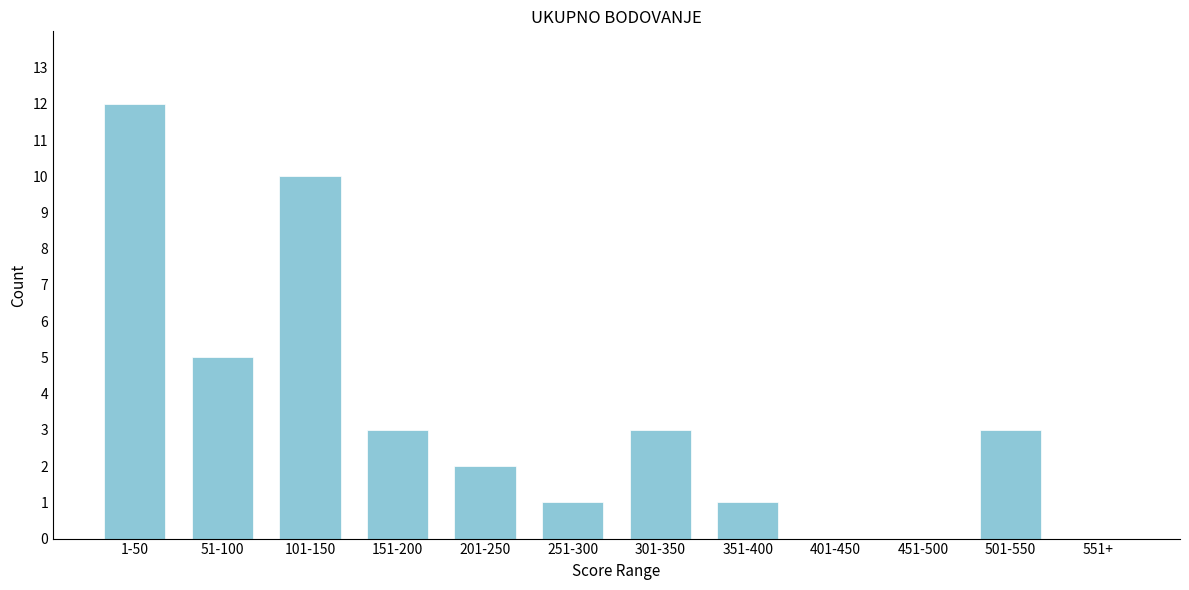

Reading right to left, what are all the values shown in this chart?

551+=0	501-550=3	451-500=0	401-450=0	351-400=1	301-350=3	251-300=1	201-250=2	151-200=3	101-150=10	51-100=5	1-50=12